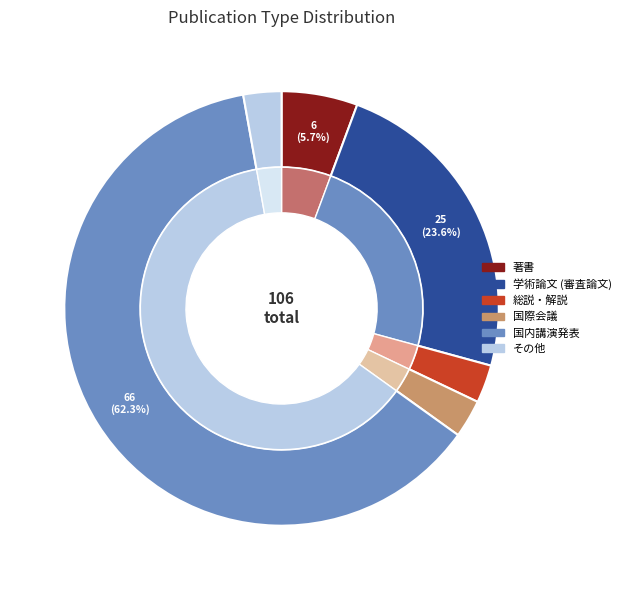

To the nearest percent, what portion does 国内講演発表 represent?

62%